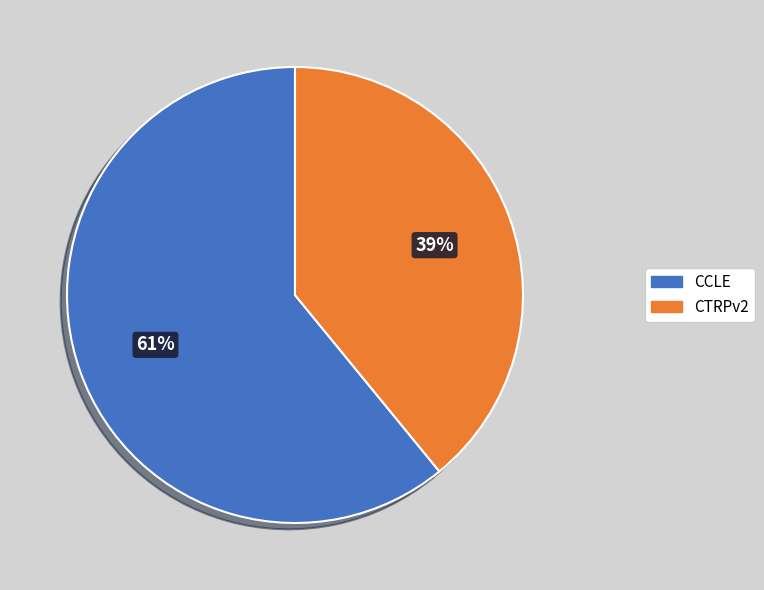

The CTRPv2 slice represents 54% of the pie. True or false?

False